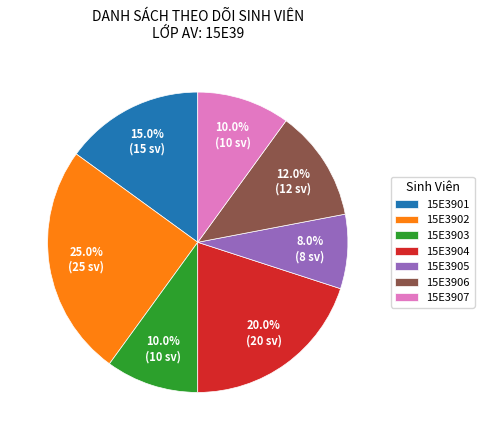

Which category has the biggest portion of the pie?

15E3902